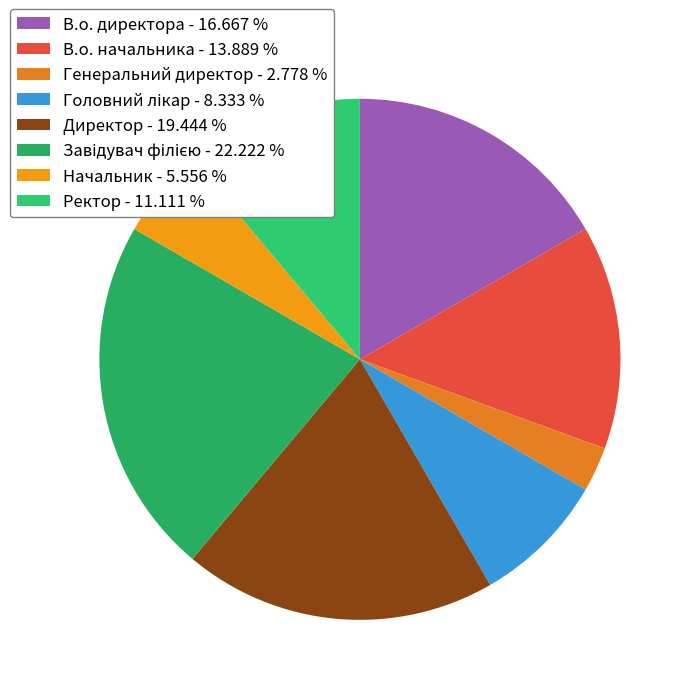

Which slice is the largest?

Завідувач філією